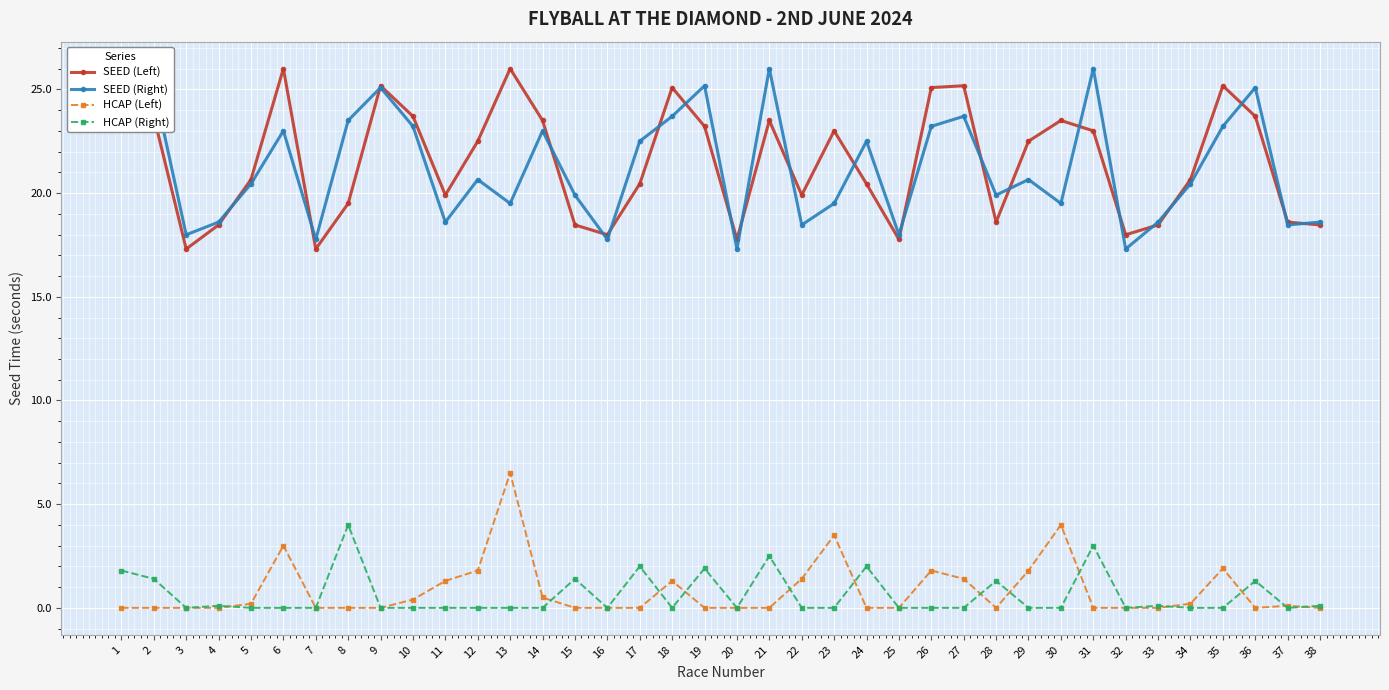

What is the average value of the HCAP (Right) series?

0.6